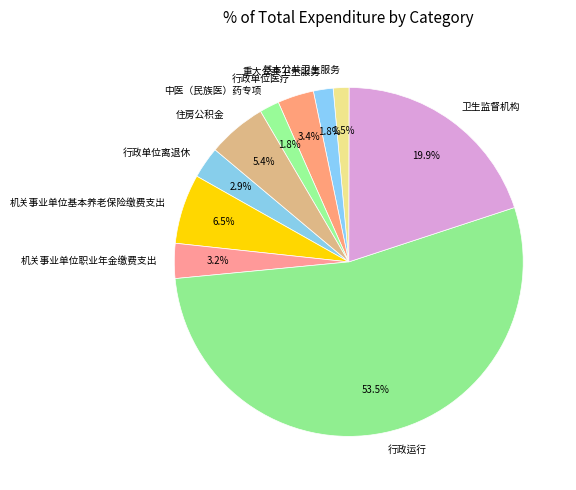

To the nearest percent, what is the difference between the 机关事业单位基本养老保险缴费支出 and 基本公共卫生服务 slice percentages?

5%